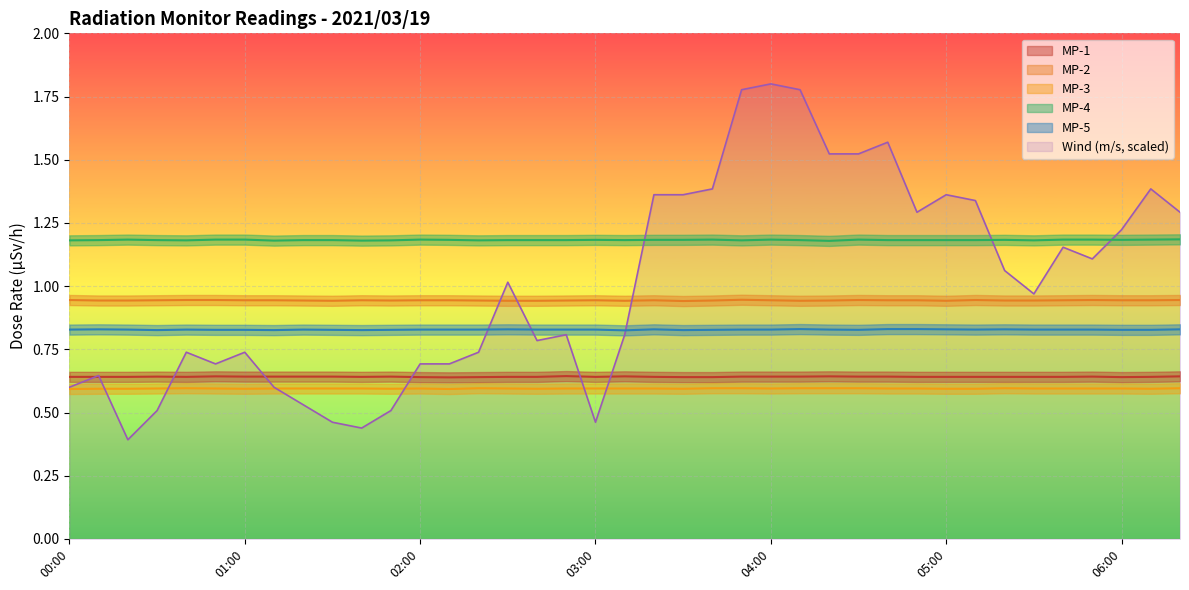

Reading left to right, transcribe all the data shown in this chart.

MP-1: 00:00=0.6	00:10=0.6	00:20=0.6	00:30=0.6	00:40=0.6	00:50=0.6	01:00=0.6	01:10=0.6	01:20=0.6	01:30=0.6	01:40=0.6	01:50=0.6	02:00=0.6	02:10=0.6	02:20=0.6	02:30=0.6	02:40=0.6	02:50=0.6	03:00=0.6	03:10=0.6	03:20=0.6	03:30=0.6	03:40=0.6	03:50=0.6	04:00=0.6	04:10=0.6	04:20=0.6	04:30=0.6	04:40=0.6	04:50=0.6	05:00=0.6	05:10=0.6	05:20=0.6	05:30=0.6	05:40=0.6	05:50=0.6	06:00=0.6	06:10=0.6	06:20=0.6
MP-2: 00:00=0.9	00:10=0.9	00:20=0.9	00:30=0.9	00:40=0.9	00:50=0.9	01:00=0.9	01:10=0.9	01:20=0.9	01:30=0.9	01:40=0.9	01:50=0.9	02:00=0.9	02:10=0.9	02:20=0.9	02:30=0.9	02:40=0.9	02:50=0.9	03:00=0.9	03:10=0.9	03:20=0.9	03:30=0.9	03:40=0.9	03:50=0.9	04:00=0.9	04:10=0.9	04:20=0.9	04:30=0.9	04:40=0.9	04:50=0.9	05:00=0.9	05:10=0.9	05:20=0.9	05:30=0.9	05:40=0.9	05:50=0.9	06:00=0.9	06:10=0.9	06:20=0.9
MP-3: 00:00=0.6	00:10=0.6	00:20=0.6	00:30=0.6	00:40=0.6	00:50=0.6	01:00=0.6	01:10=0.6	01:20=0.6	01:30=0.6	01:40=0.6	01:50=0.6	02:00=0.6	02:10=0.6	02:20=0.6	02:30=0.6	02:40=0.6	02:50=0.6	03:00=0.6	03:10=0.6	03:20=0.6	03:30=0.6	03:40=0.6	03:50=0.6	04:00=0.6	04:10=0.6	04:20=0.6	04:30=0.6	04:40=0.6	04:50=0.6	05:00=0.6	05:10=0.6	05:20=0.6	05:30=0.6	05:40=0.6	05:50=0.6	06:00=0.6	06:10=0.6	06:20=0.6
MP-4: 00:00=1.2	00:10=1.2	00:20=1.2	00:30=1.2	00:40=1.2	00:50=1.2	01:00=1.2	01:10=1.2	01:20=1.2	01:30=1.2	01:40=1.2	01:50=1.2	02:00=1.2	02:10=1.2	02:20=1.2	02:30=1.2	02:40=1.2	02:50=1.2	03:00=1.2	03:10=1.2	03:20=1.2	03:30=1.2	03:40=1.2	03:50=1.2	04:00=1.2	04:10=1.2	04:20=1.2	04:30=1.2	04:40=1.2	04:50=1.2	05:00=1.2	05:10=1.2	05:20=1.2	05:30=1.2	05:40=1.2	05:50=1.2	06:00=1.2	06:10=1.2	06:20=1.2
MP-5: 00:00=0.8	00:10=0.8	00:20=0.8	00:30=0.8	00:40=0.8	00:50=0.8	01:00=0.8	01:10=0.8	01:20=0.8	01:30=0.8	01:40=0.8	01:50=0.8	02:00=0.8	02:10=0.8	02:20=0.8	02:30=0.8	02:40=0.8	02:50=0.8	03:00=0.8	03:10=0.8	03:20=0.8	03:30=0.8	03:40=0.8	03:50=0.8	04:00=0.8	04:10=0.8	04:20=0.8	04:30=0.8	04:40=0.8	04:50=0.8	05:00=0.8	05:10=0.8	05:20=0.8	05:30=0.8	05:40=0.8	05:50=0.8	06:00=0.8	06:10=0.8	06:20=0.8
Wind: 00:00=0.6	00:10=0.6	00:20=0.4	00:30=0.5	00:40=0.7	00:50=0.7	01:00=0.7	01:10=0.6	01:20=0.5	01:30=0.5	01:40=0.4	01:50=0.5	02:00=0.7	02:10=0.7	02:20=0.7	02:30=1.0	02:40=0.8	02:50=0.8	03:00=0.5	03:10=0.8	03:20=1.4	03:30=1.4	03:40=1.4	03:50=1.8	04:00=1.8	04:10=1.8	04:20=1.5	04:30=1.5	04:40=1.6	04:50=1.3	05:00=1.4	05:10=1.3	05:20=1.1	05:30=1.0	05:40=1.2	05:50=1.1	06:00=1.2	06:10=1.4	06:20=1.3